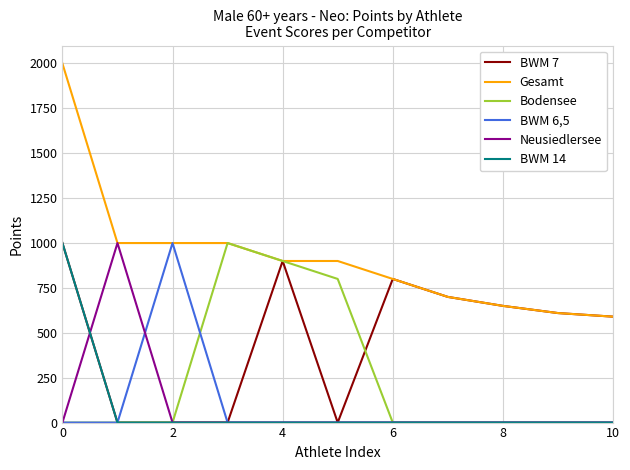

Which series has the largest total across all categories?

Gesamt